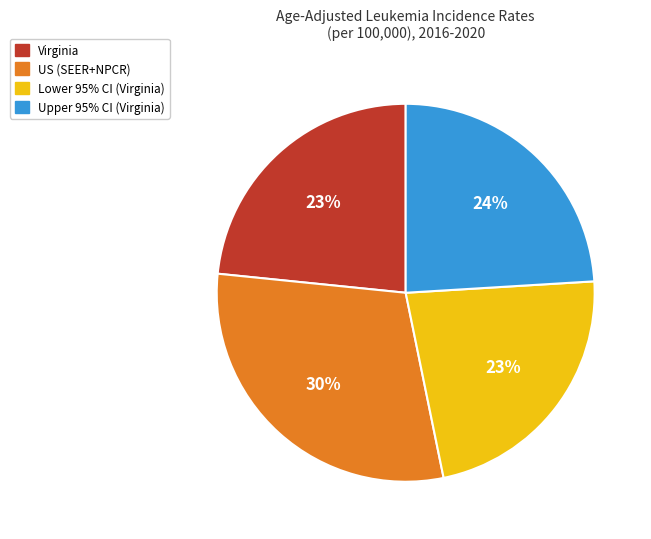

How many segments does this pie chart have?

4